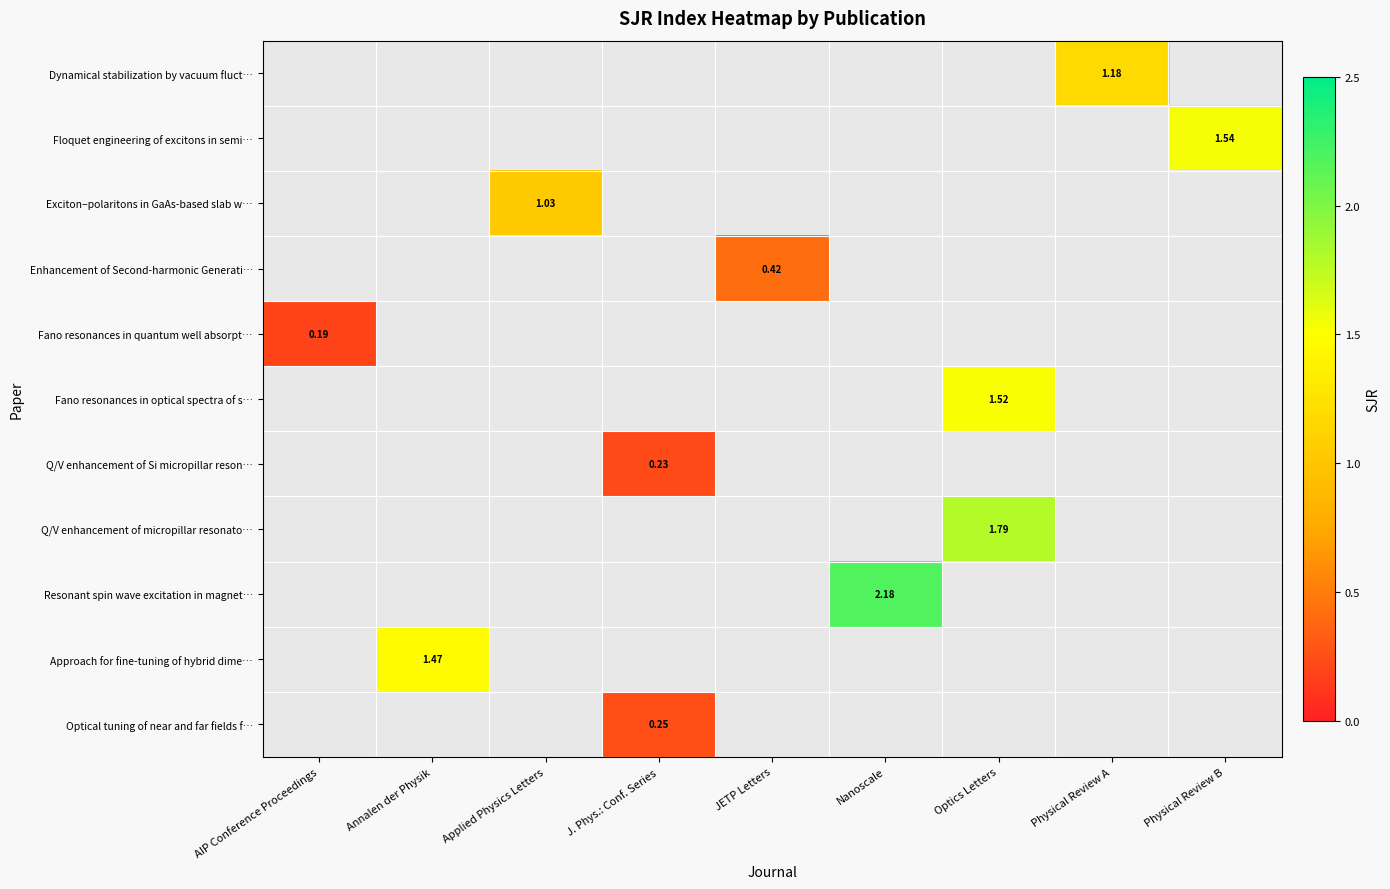

Which series has the widest spread of values?

Fano resonances in quantum well absorpt…